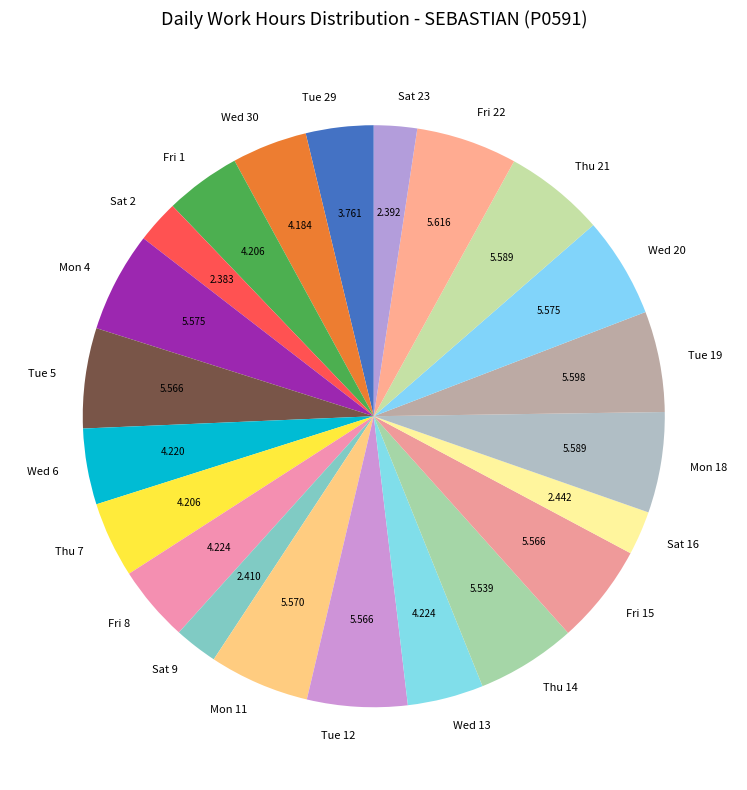

Does any single category account for the majority?

No